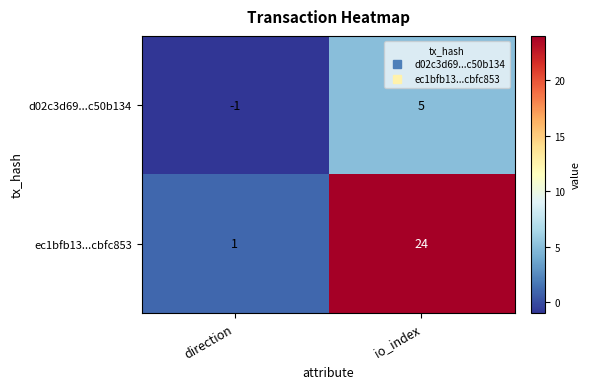

What value does the ec1bfb13...cbfc853 series have at io_index?

24